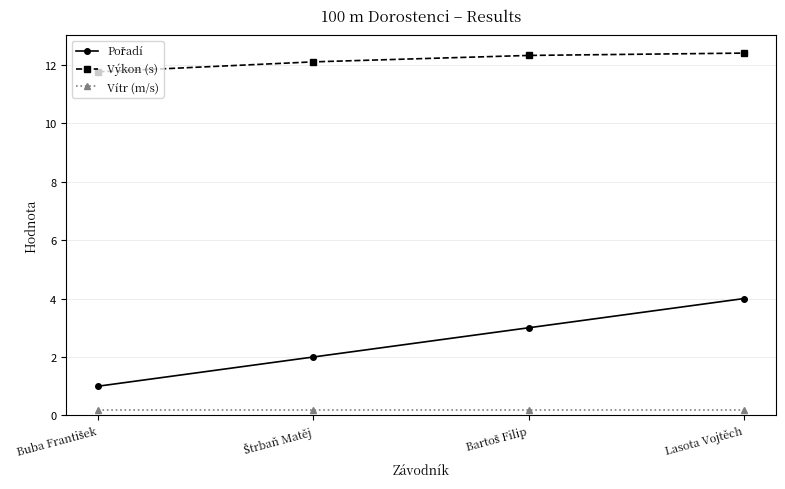

True or false: Výkon (s) and Vítr (m/s) cross at least once.

False